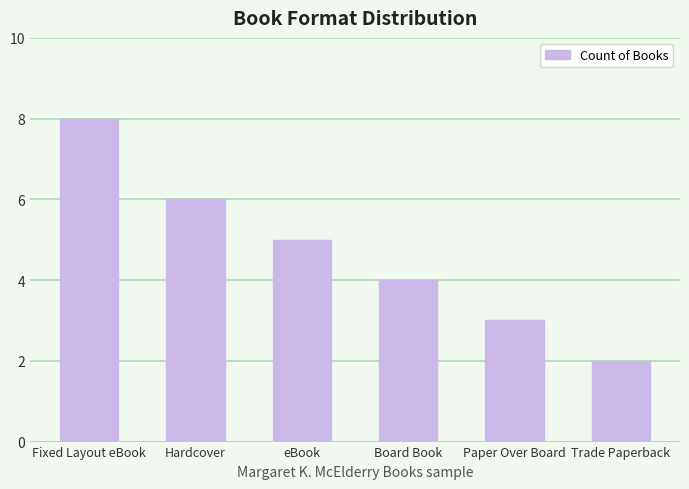

The value at eBook is 5. True or false?

True